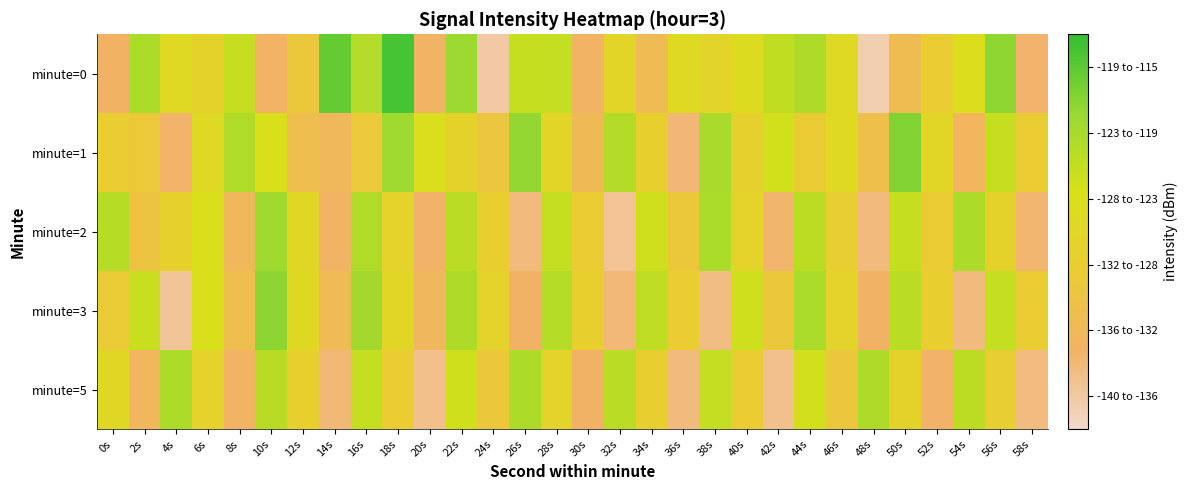

Reading right to left, list all the values displayed in this chart.

minute=0: 58s=-135.2	56s=-119.6	54s=-125.7	52s=-130.0	50s=-133.0	48s=-138.6	46s=-126.6	44s=-121.7	42s=-123.2	40s=-126.3	38s=-127.8	36s=-126.6	34s=-133.1	32s=-127.8	30s=-134.8	28s=-123.5	26s=-123.6	24s=-138.0	22s=-120.3	20s=-134.8	18s=-116.0	16s=-122.2	14s=-117.5	12s=-130.8	10s=-134.9	8s=-123.5	6s=-128.1	4s=-126.6	2s=-121.6	0s=-134.7
minute=1: 58s=-129.8	56s=-123.6	54s=-134.2	52s=-127.4	50s=-118.9	48s=-132.3	46s=-126.8	44s=-130.1	42s=-124.5	40s=-128.9	38s=-121.3	36s=-135.7	34s=-129.0	32s=-122.1	30s=-133.4	28s=-127.6	26s=-119.8	24s=-131.2	22s=-128.3	20s=-125.5	18s=-120.6	16s=-130.5	14s=-133.8	12s=-132.7	10s=-125.0	8s=-121.9	6s=-126.6	4s=-135.2	2s=-130.4	0s=-129.7
minute=2: 58s=-135.5	56s=-128.3	54s=-121.6	52s=-130.1	50s=-123.5	48s=-136.1	46s=-129.4	44s=-122.8	42s=-135.4	40s=-128.2	38s=-121.5	36s=-130.7	34s=-124.1	32s=-137.2	30s=-130.0	28s=-123.4	26s=-136.0	24s=-129.3	22s=-122.7	20s=-135.1	18s=-128.5	16s=-121.9	14s=-134.8	12s=-127.2	10s=-120.6	8s=-133.9	6s=-125.3	4s=-128.7	2s=-131.5	0s=-122.4
minute=3: 58s=-130.0	56s=-123.4	54s=-136.1	52s=-129.3	50s=-122.7	48s=-135.0	46s=-128.2	44s=-121.5	42s=-130.8	40s=-124.2	38s=-136.3	36s=-129.6	34s=-123.0	32s=-135.8	30s=-129.0	28s=-122.3	26s=-135.0	24s=-128.2	22s=-121.7	20s=-134.1	18s=-127.5	16s=-120.8	14s=-133.5	12s=-126.9	10s=-119.4	8s=-132.6	6s=-125.0	4s=-137.4	2s=-123.8	0s=-130.2
minute=5: 58s=-136.2	56s=-129.4	54s=-122.8	52s=-135.1	50s=-128.3	48s=-121.7	46s=-131.0	44s=-124.4	42s=-136.8	40s=-130.0	38s=-123.4	36s=-136.1	34s=-129.3	32s=-122.7	30s=-135.0	28s=-128.2	26s=-121.6	24s=-130.9	22s=-124.3	20s=-136.7	18s=-130.0	16s=-123.4	14s=-135.8	12s=-129.1	10s=-122.5	8s=-134.9	6s=-128.2	4s=-121.6	2s=-134.0	0s=-127.3